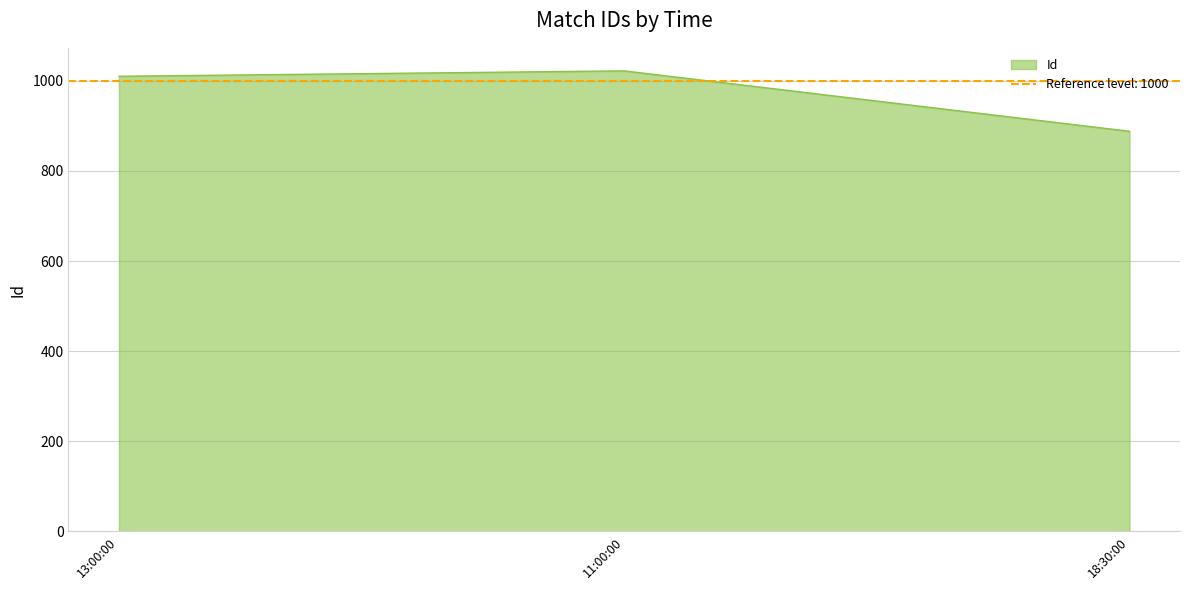

Which has a higher value, 11:00:00 or 18:30:00?

11:00:00